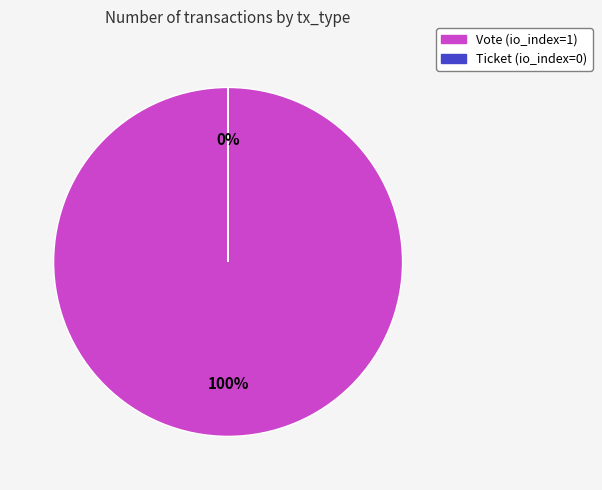

The Vote slice represents 100% of the pie. True or false?

True